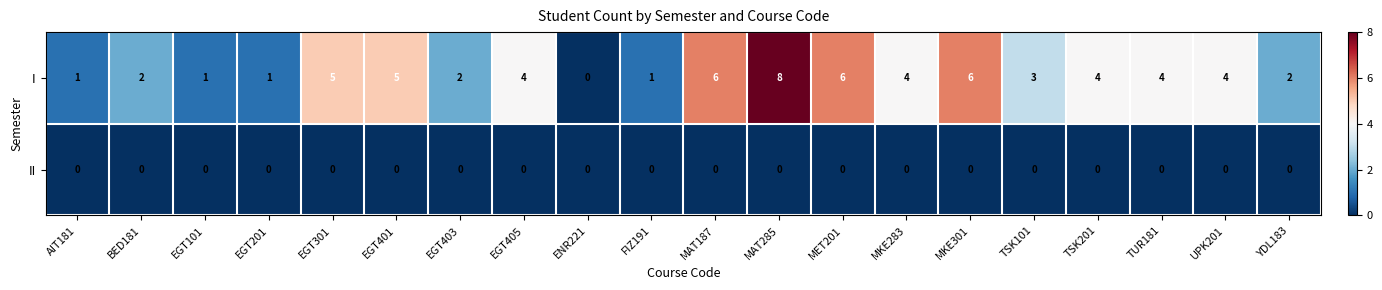

Which series has the widest spread of values?

I